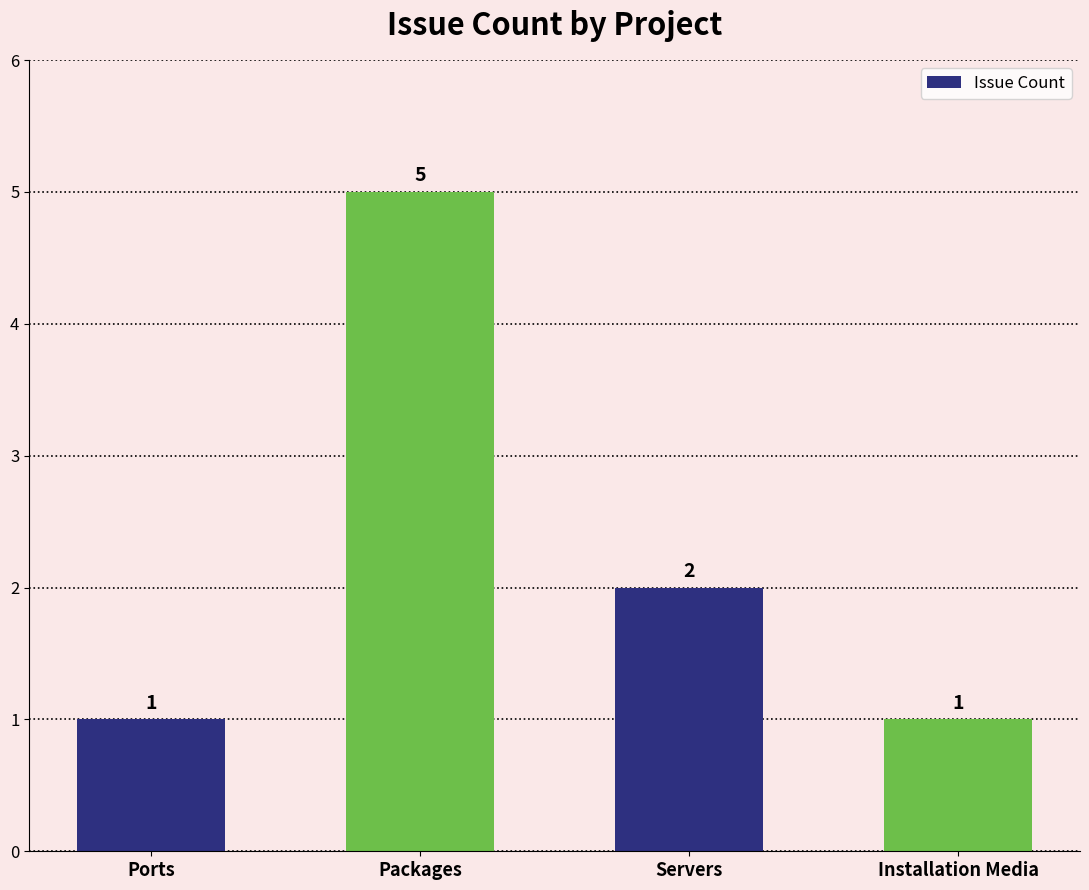

How many values are between 1 and 5?

4